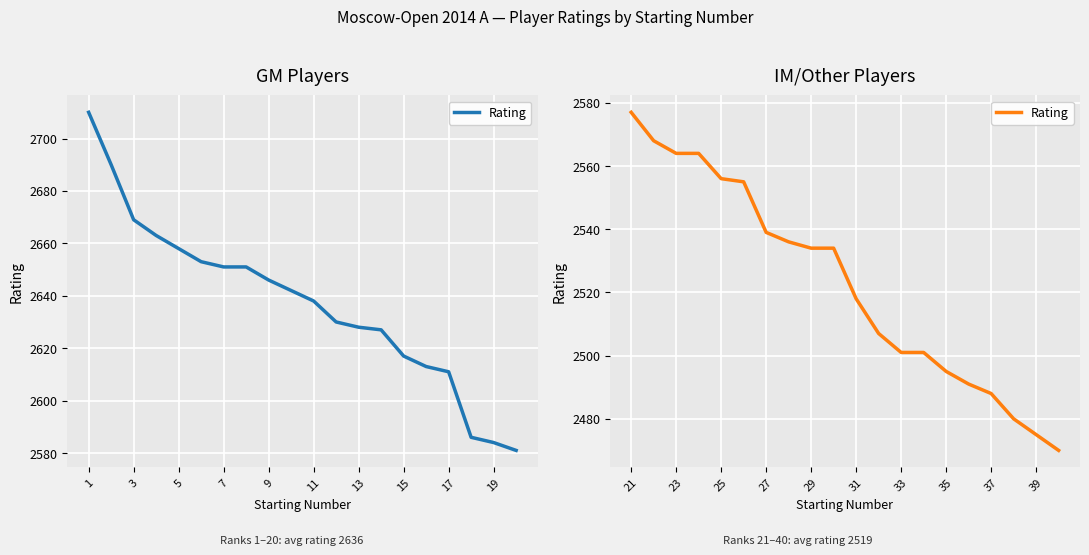

True or false: there are more than 1 points higher than both neighbors.

False